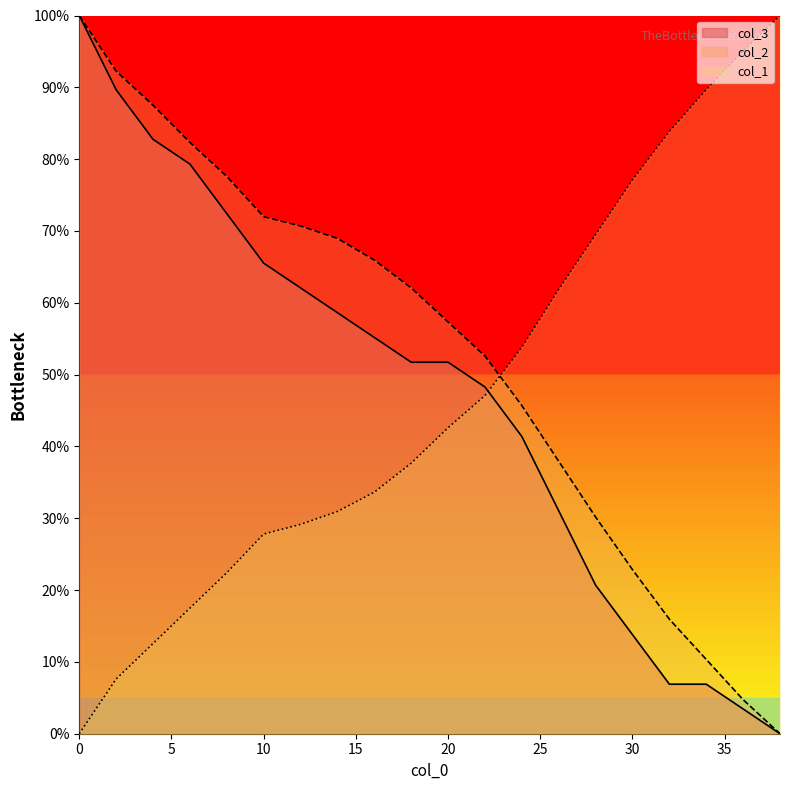

How many lines are shown in the chart?

3